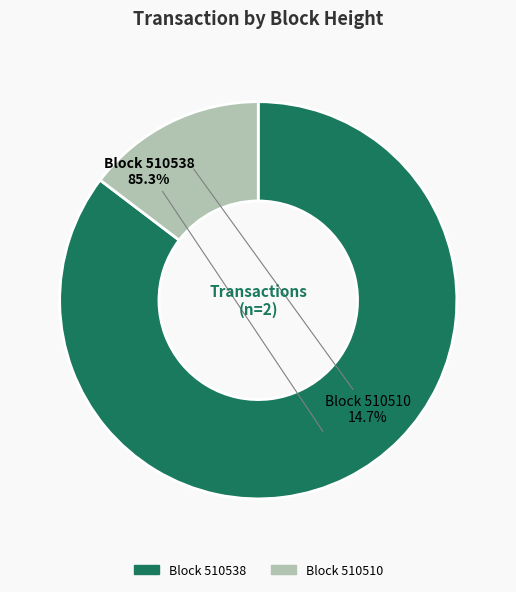

Is there a majority slice in this chart?

Yes